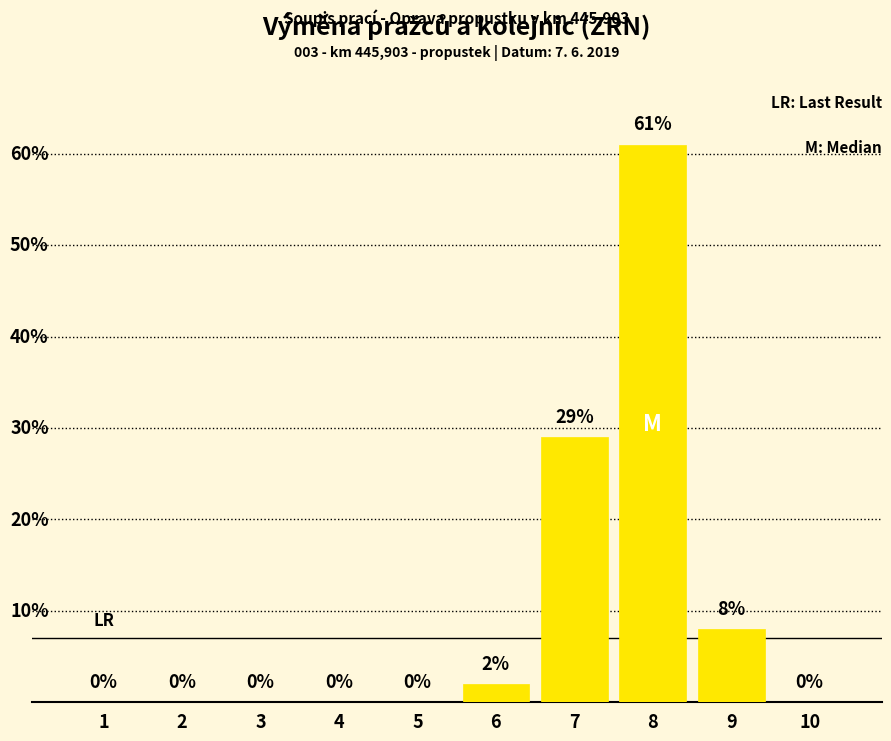

What is the value of the 8th bar from the left?

61